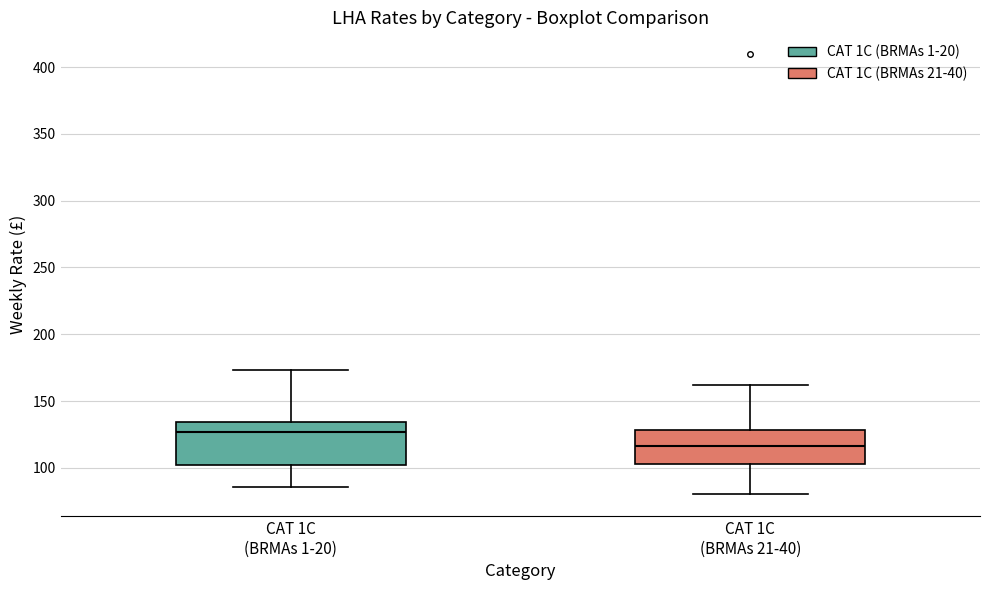

Which box has the highest median line?

CAT 1C (BRMAs 1-20)